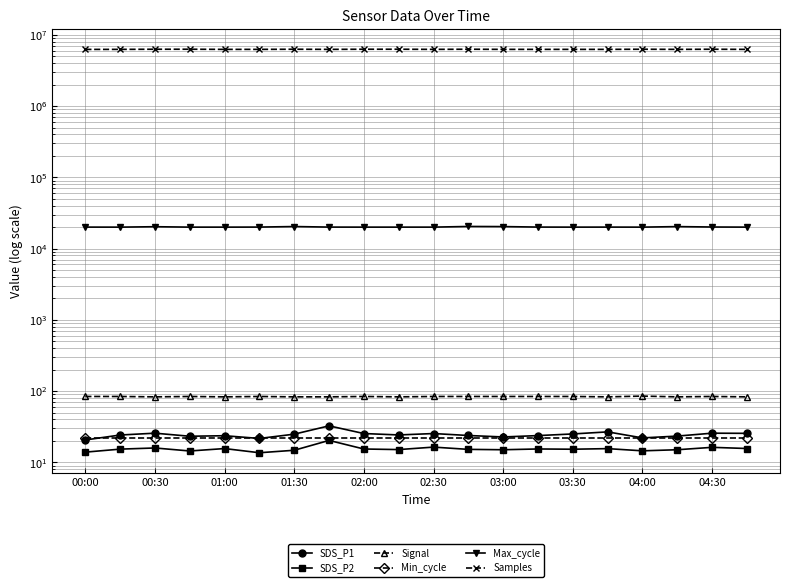

What is the maximum value for Max_cycle?

20435.0